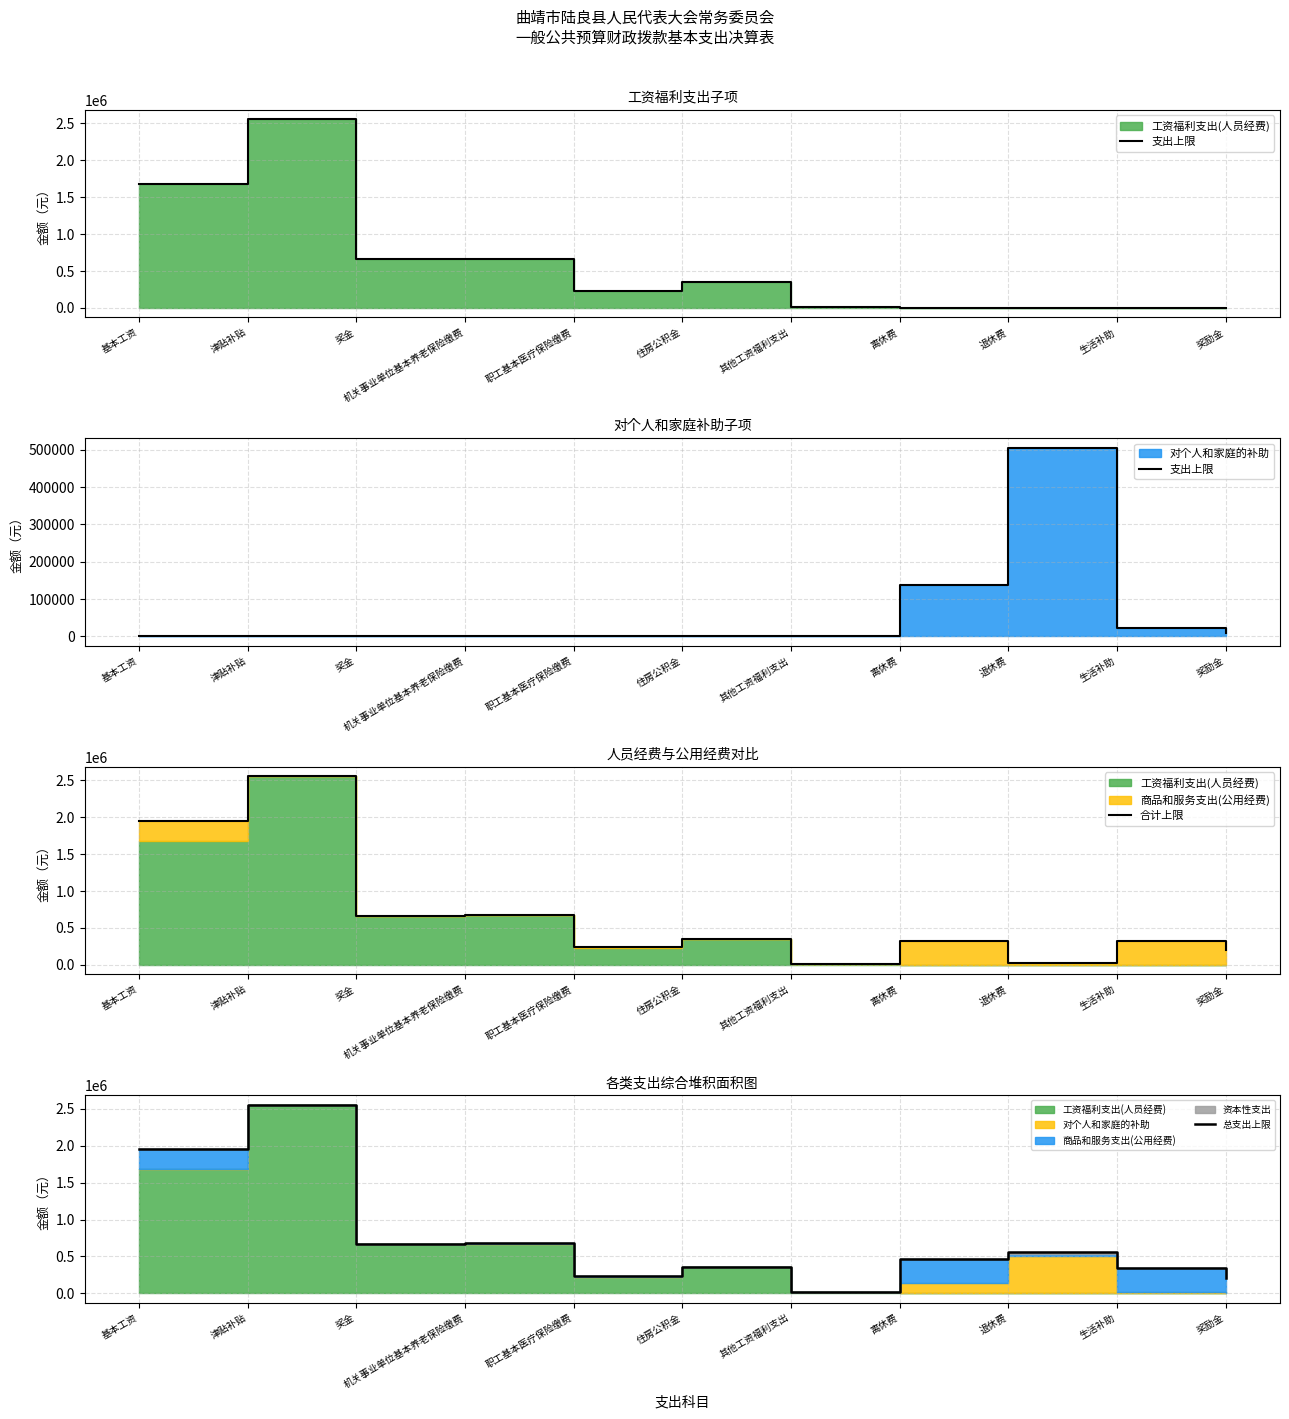

Where do 合计上限 and 支出上限 first cross each other?

离休费 and 退休费